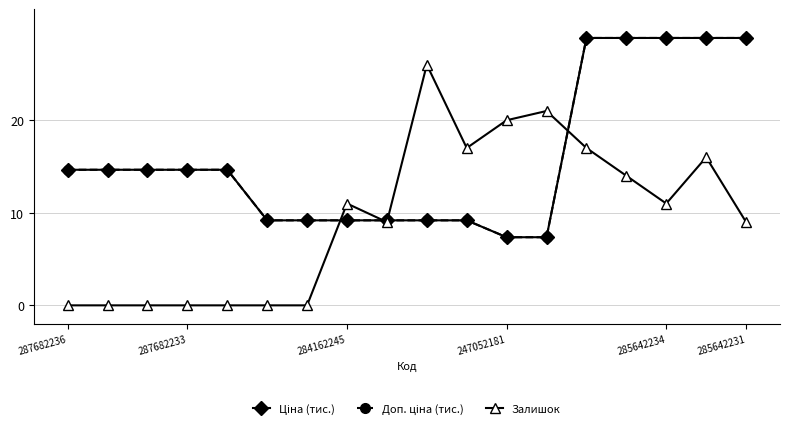

What is the average value of the Доп. ціна (тис.) series?

16.0